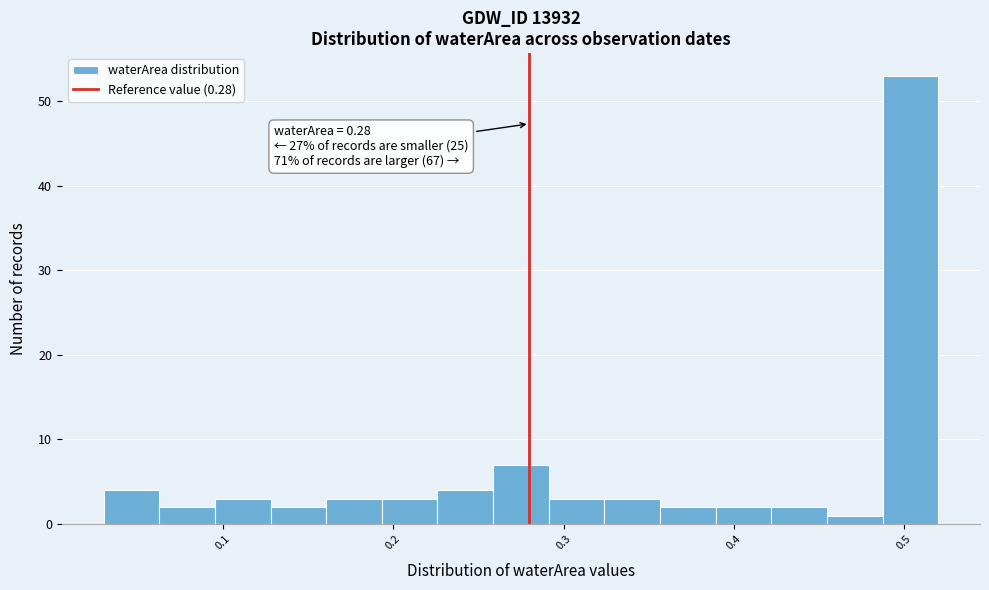

Around what value on the x-axis is the tallest bar? Give the approximate position of its centre, as read against the axis.

0.50